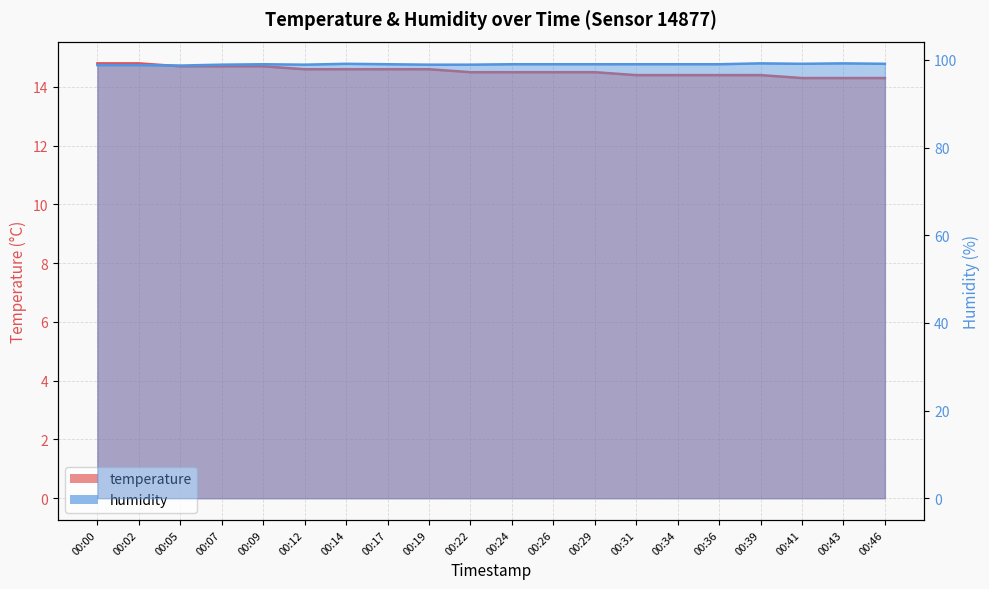

List the series in order of their peak value, highest first.

humidity, temperature